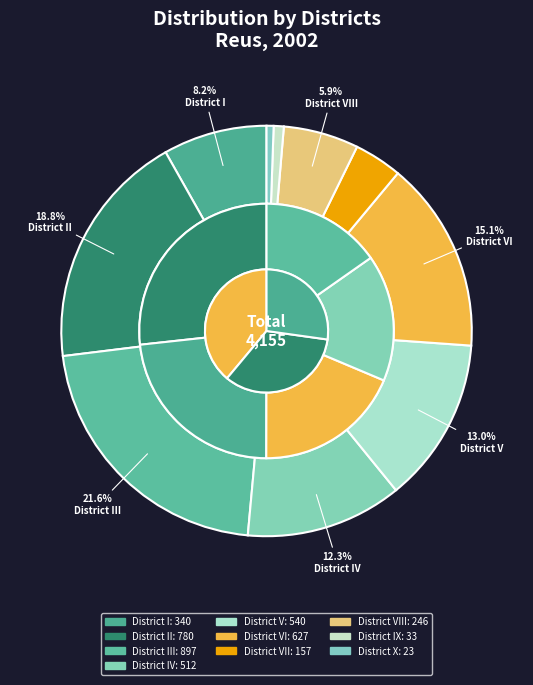

How many slices are in this pie chart?

10